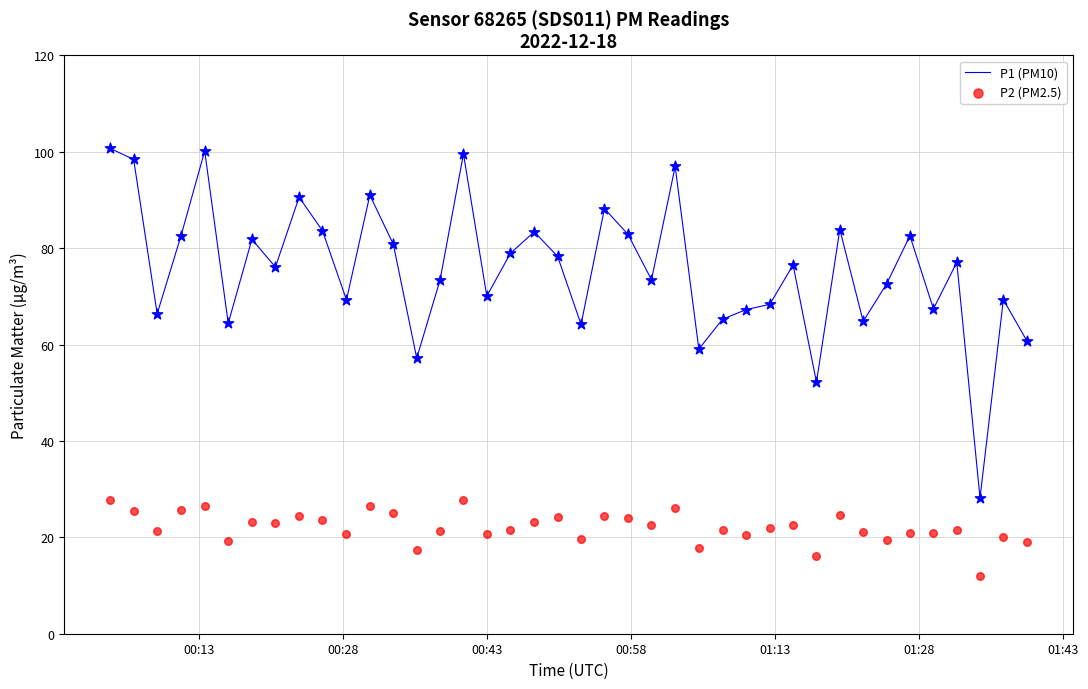

Which series reaches the minimum Y coordinate?

P2 (PM2.5)